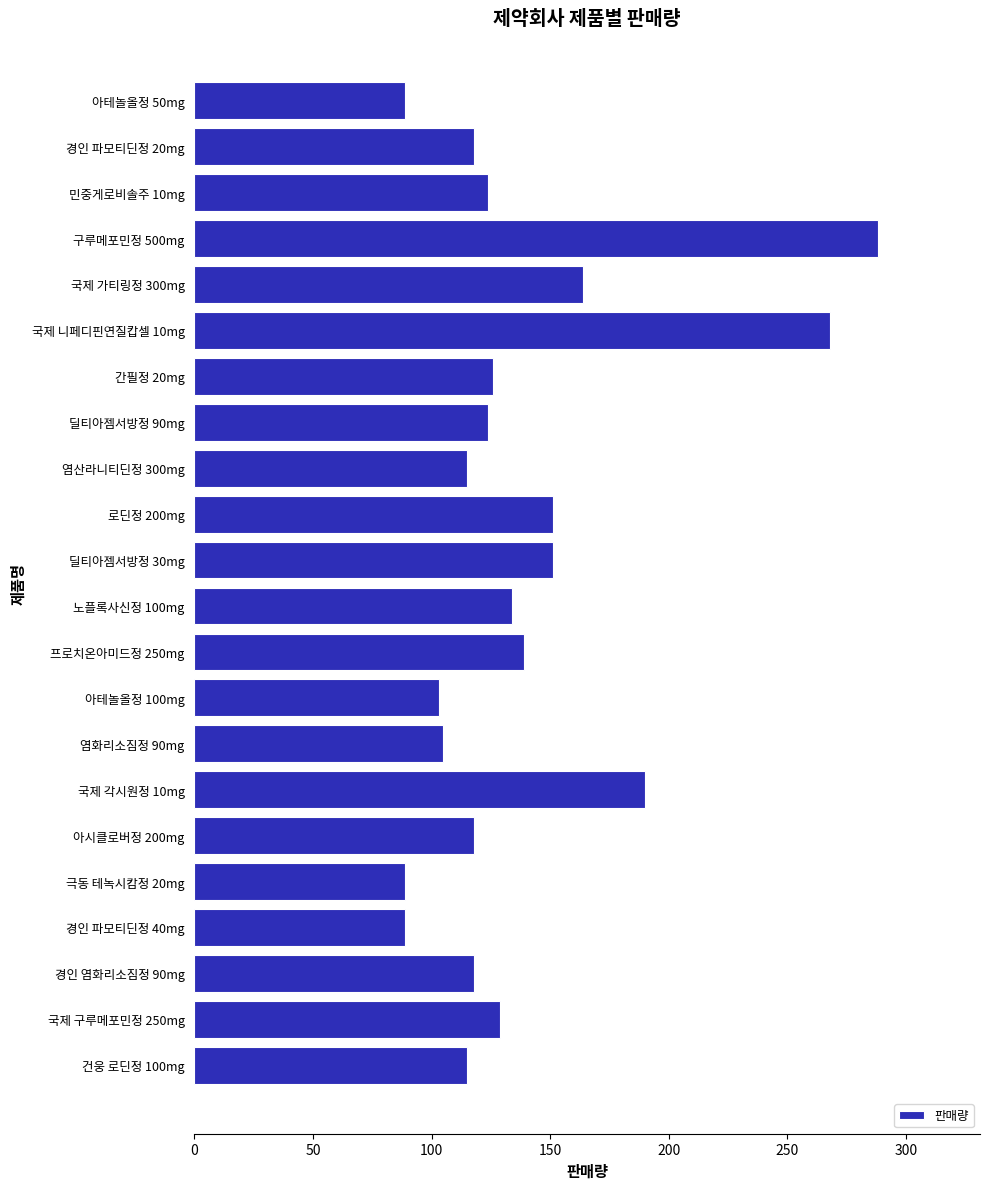

Reading top to bottom, transcribe all the data shown in this chart.

아테놀올정 50mg=89	경인 파모티딘정 20mg=118	민중게로비솔주 10mg=124	구루메포민정 500mg=288	국제 가티링정 300mg=164	국제 니페디핀연질캅셀 10mg=268	간필정 20mg=126	딜티아젬서방정 90mg=124	염산라니티딘정 300mg=115	로딘정 200mg=151	딜티아젬서방정 30mg=151	노플록사신정 100mg=134	프로치온아미드정 250mg=139	아테놀올정 100mg=103	염화리소짐정 90mg=105	국제 각시원정 10mg=190	아시클로버정 200mg=118	극동 테녹시캄정 20mg=89	경인 파모티딘정 40mg=89	경인 염화리소짐정 90mg=118	국제 구루메포민정 250mg=129	건웅 로딘정 100mg=115